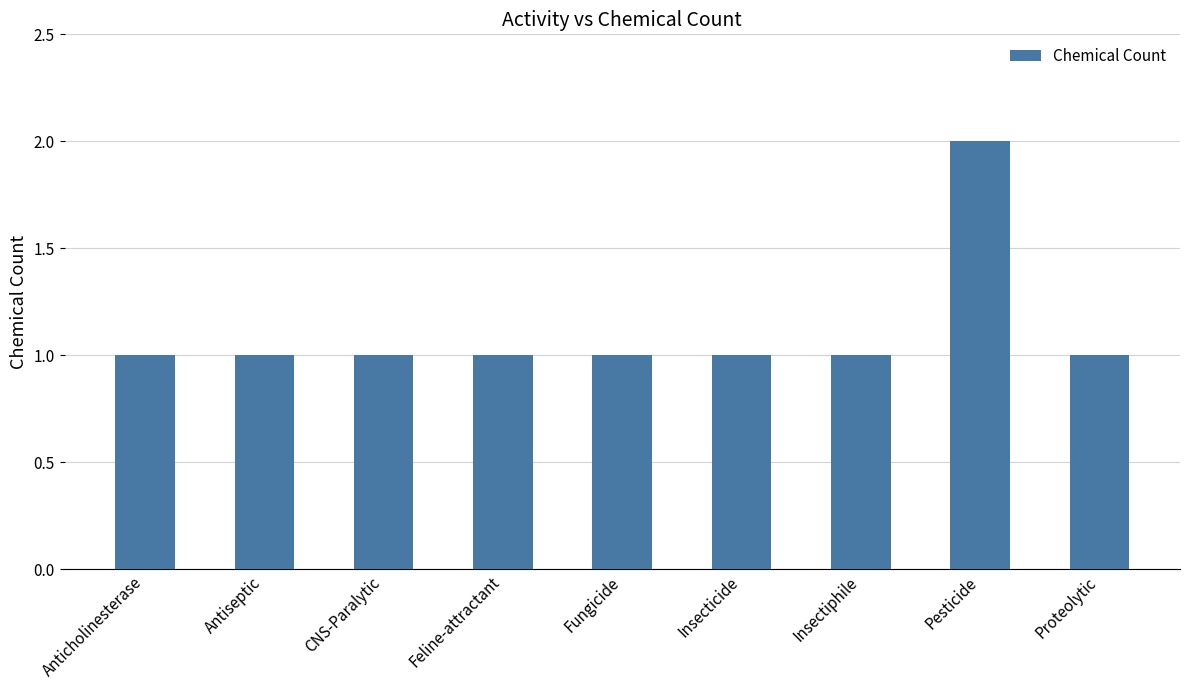

Reading right to left, list all the values displayed in this chart.

1	2	1	1	1	1	1	1	1